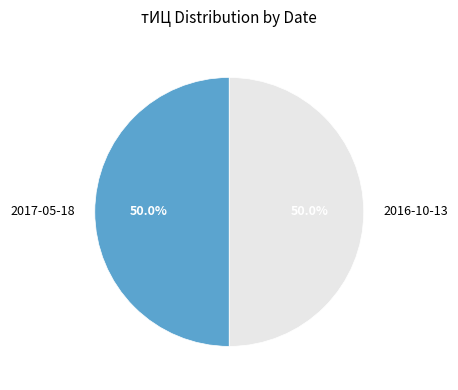

What portion of the pie excludes 2016-10-13?

50.0%